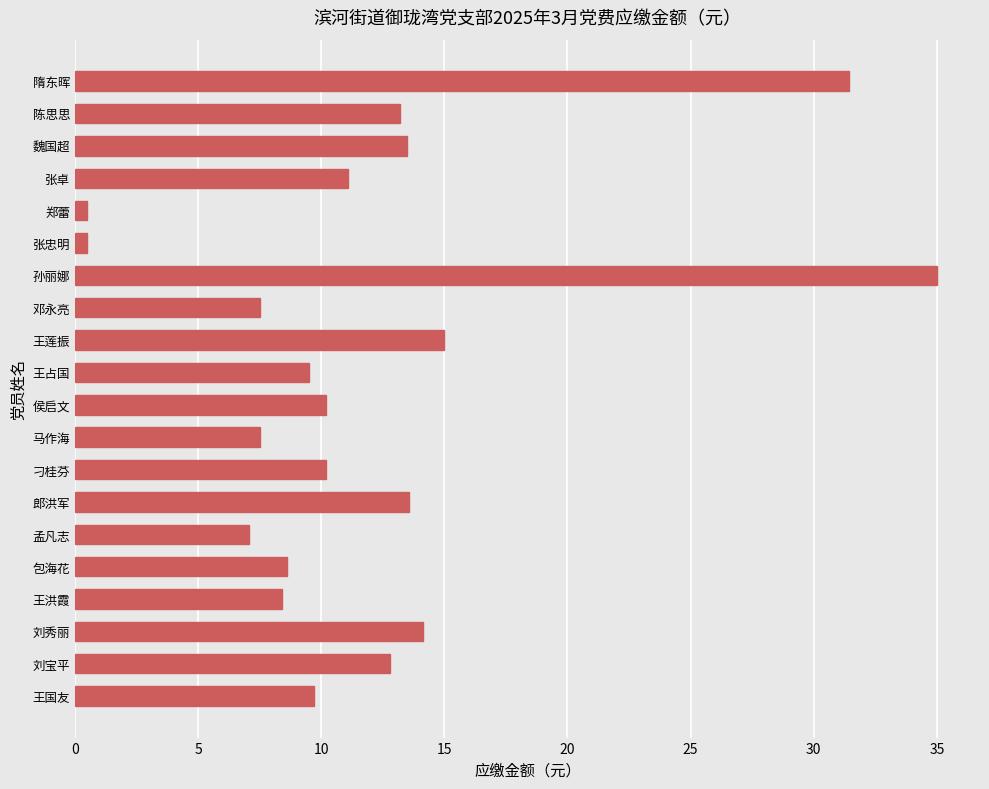

How many data points does each series have?

20